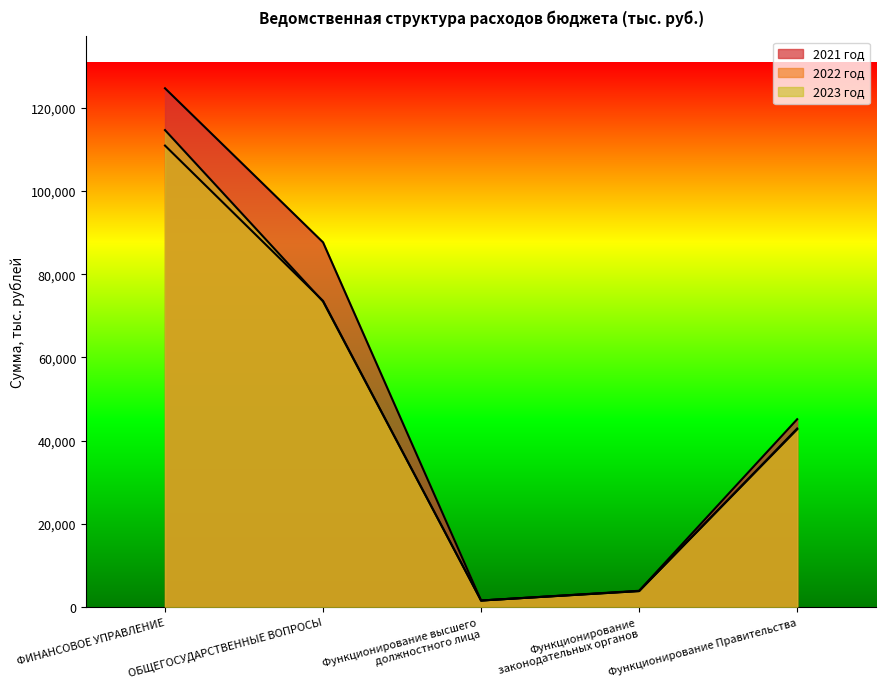

How many data points in 2022 год are less than 42710?

2